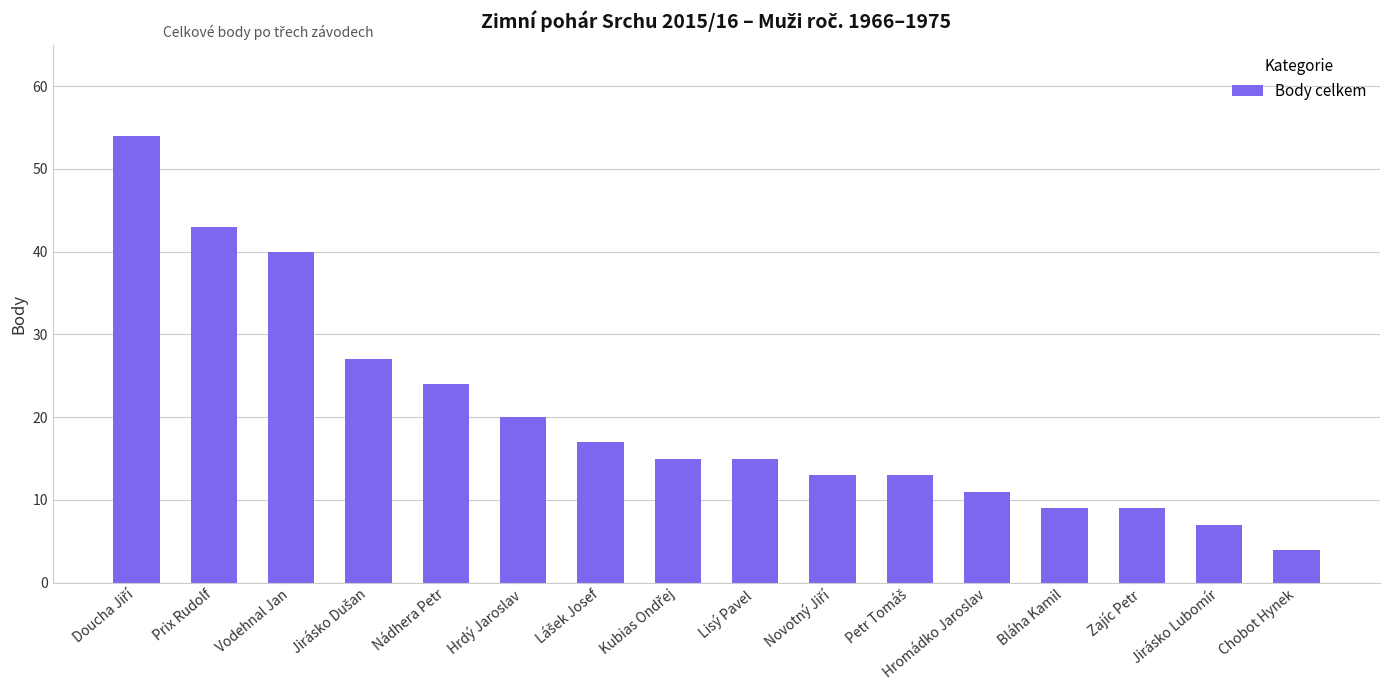

What is the smallest value displayed?

4